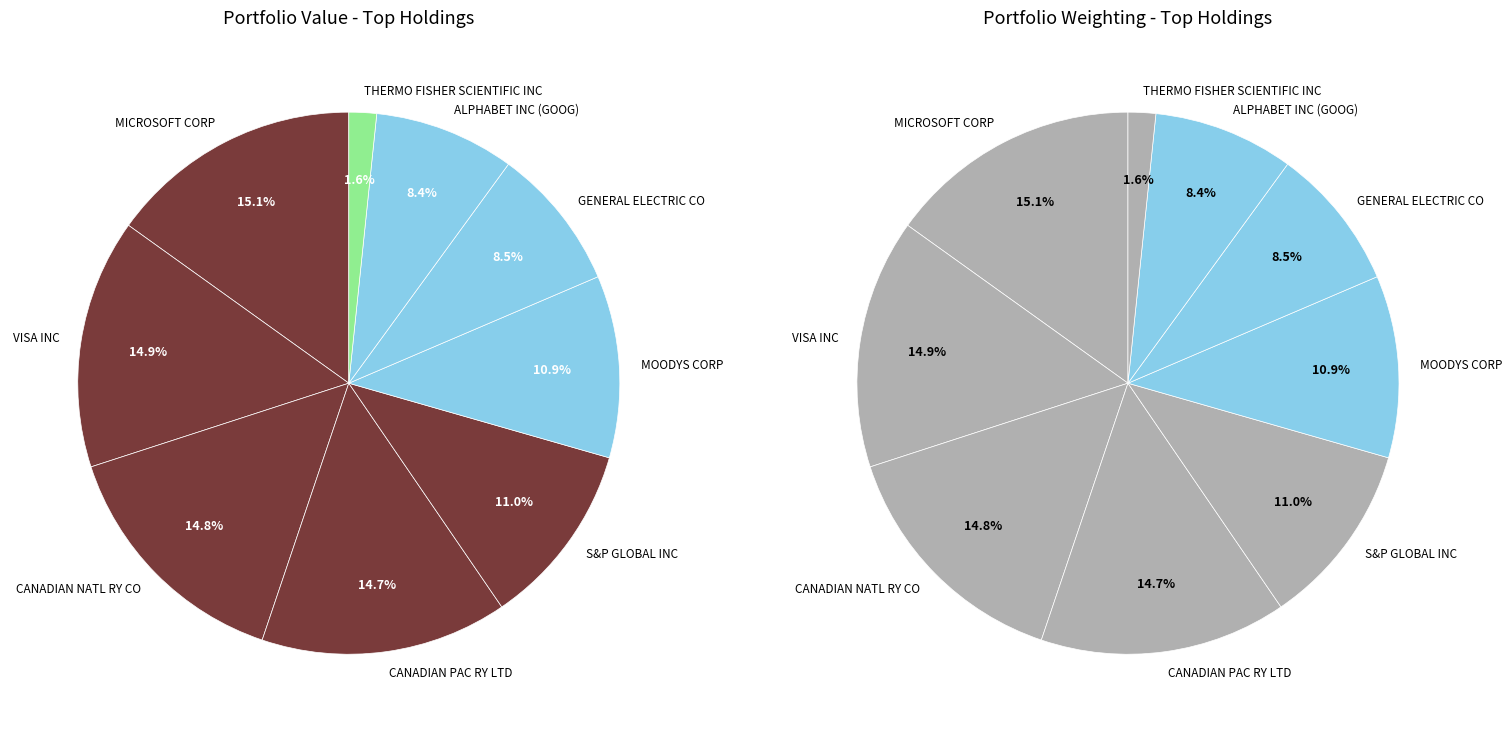

What is the ratio of the value at MICROSOFT CORP to the value at S&P GLOBAL INC?

1.4